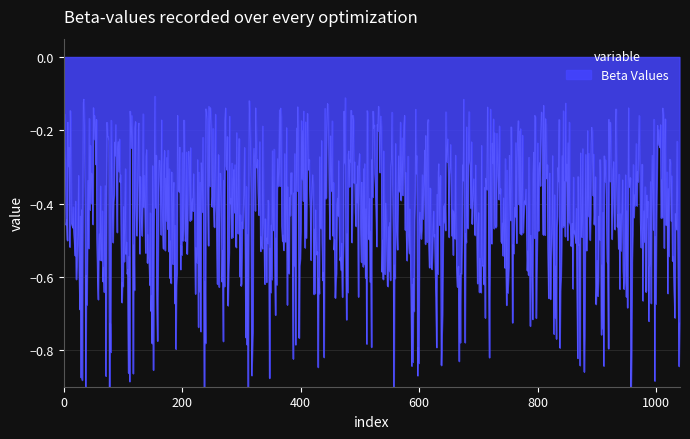

Does the chart display data point markers on the line(s)?

No